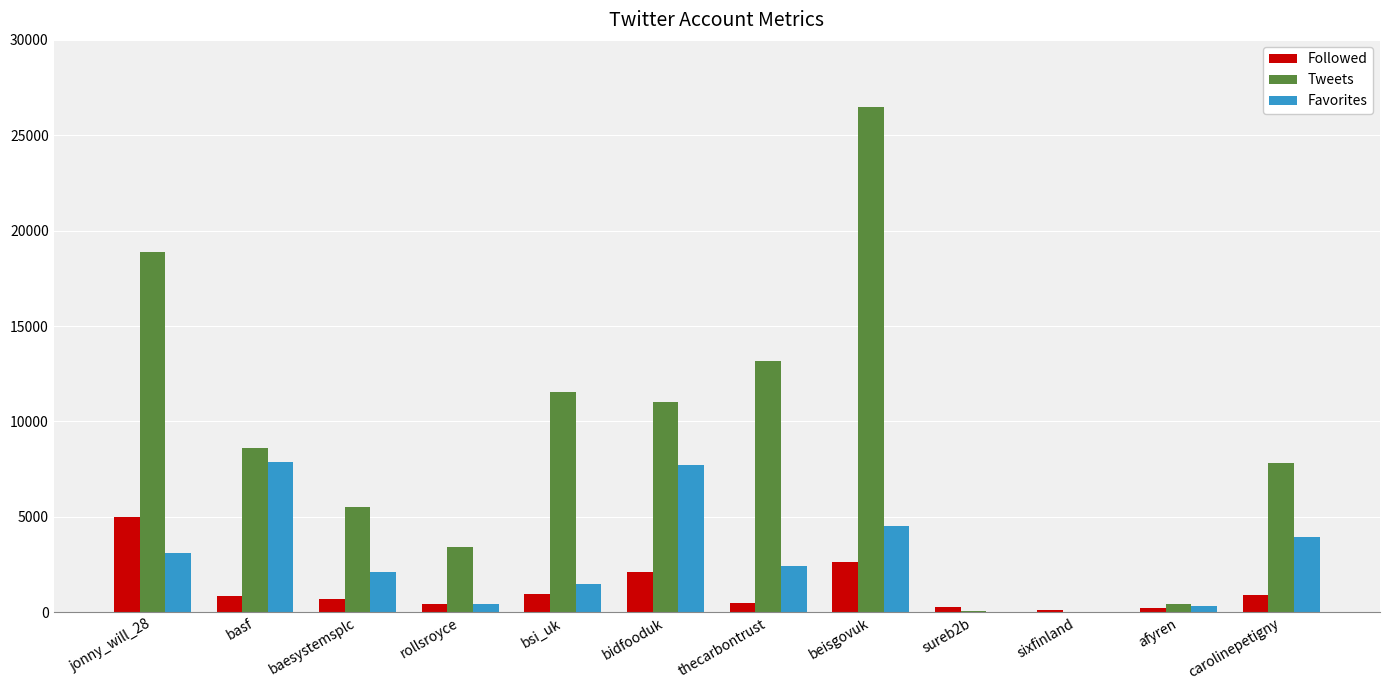

What are all the series names shown in the legend?

Followed, Tweets, Favorites